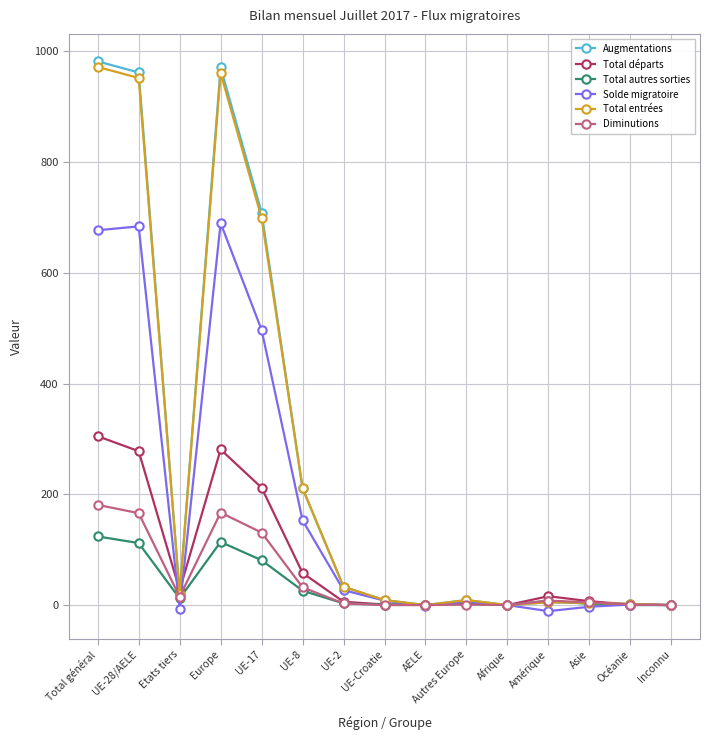

Is this an area chart (filled region under the line)?

No